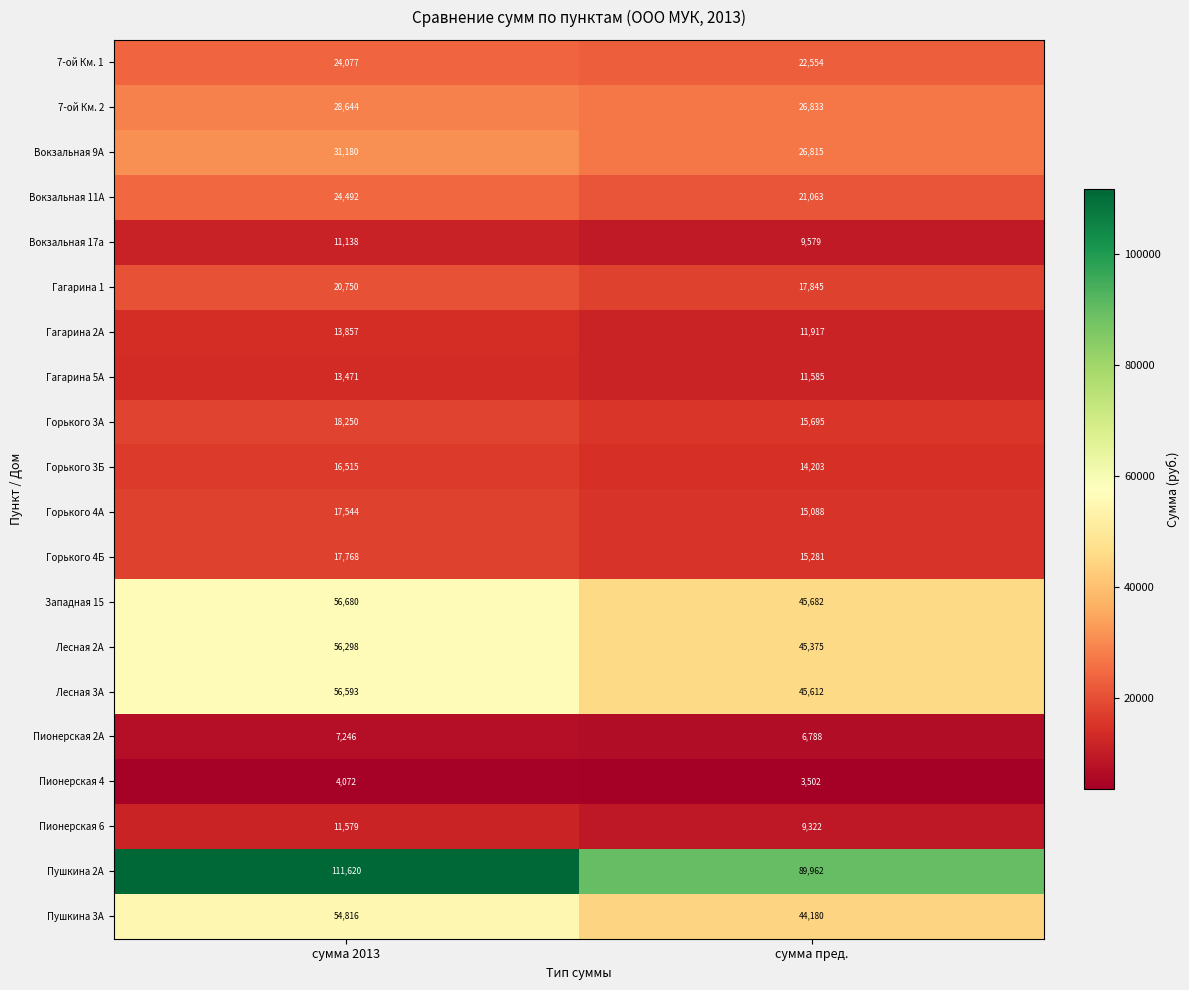

What is the average value of the Пионерская 2А series?

7017